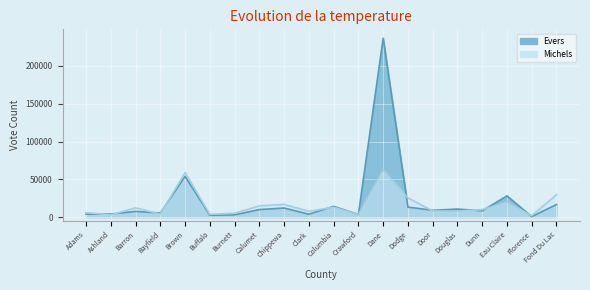

What is the approximate value of Evers at Dane?

236577